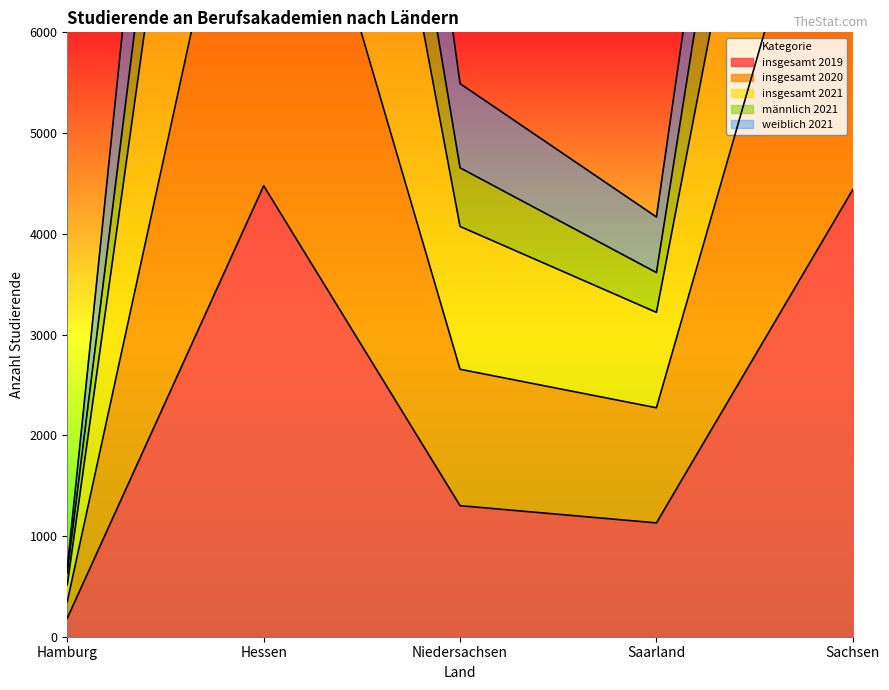

True or false: insgesamt 2020 and insgesamt 2019 intersect in this chart.

False